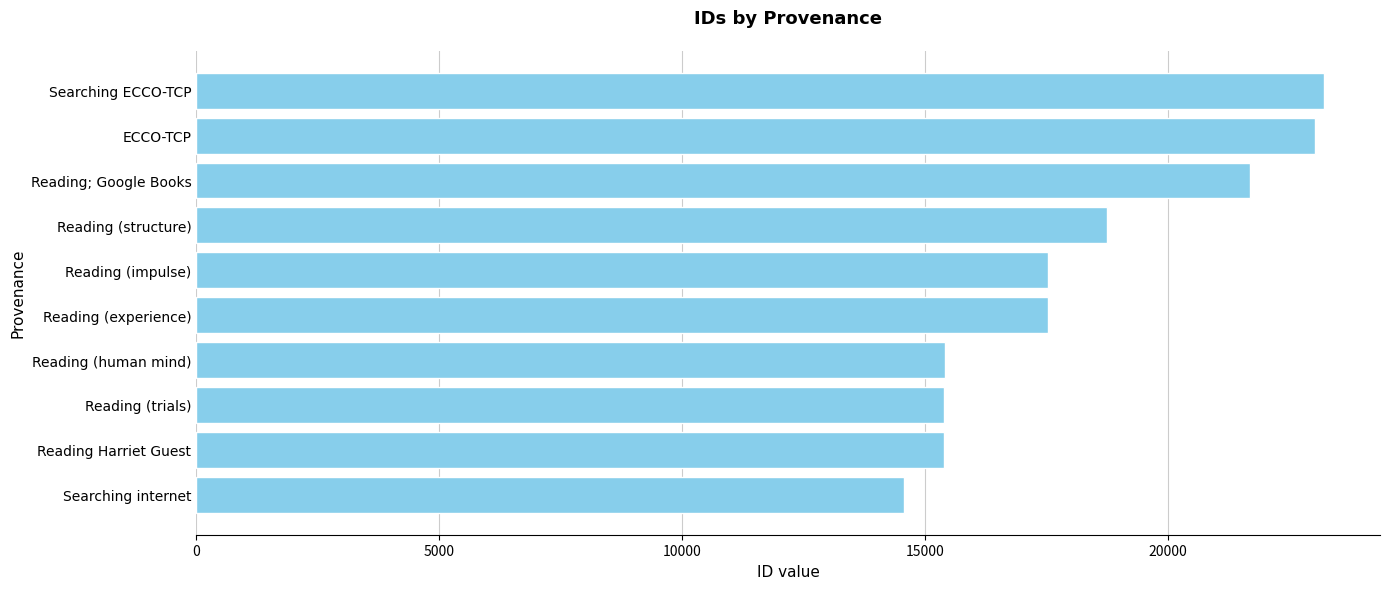

Between Searching ECCO-TCP and Reading Harriet Guest, which is larger?

Searching ECCO-TCP